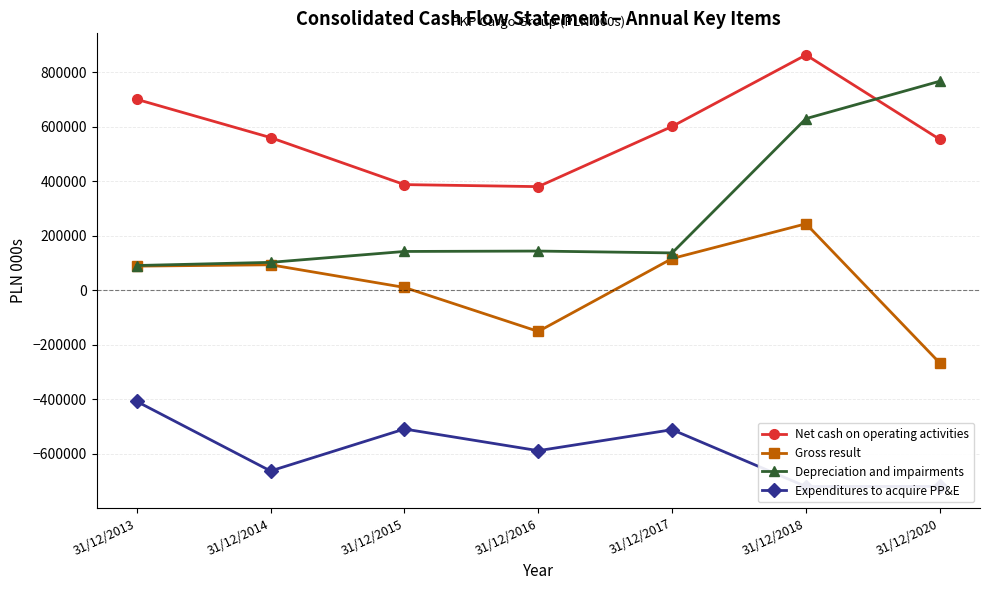

How many lines are shown in the chart?

4